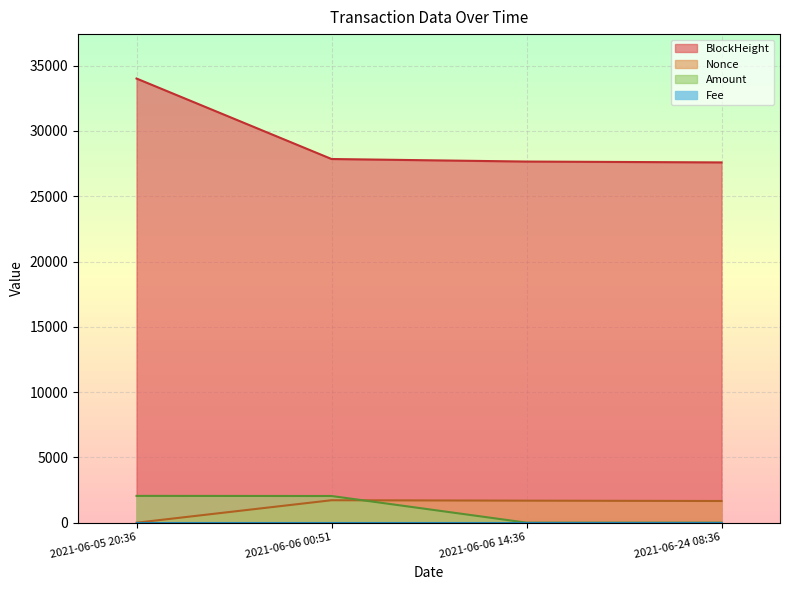

What is the minimum value for BlockHeight?

27588.0